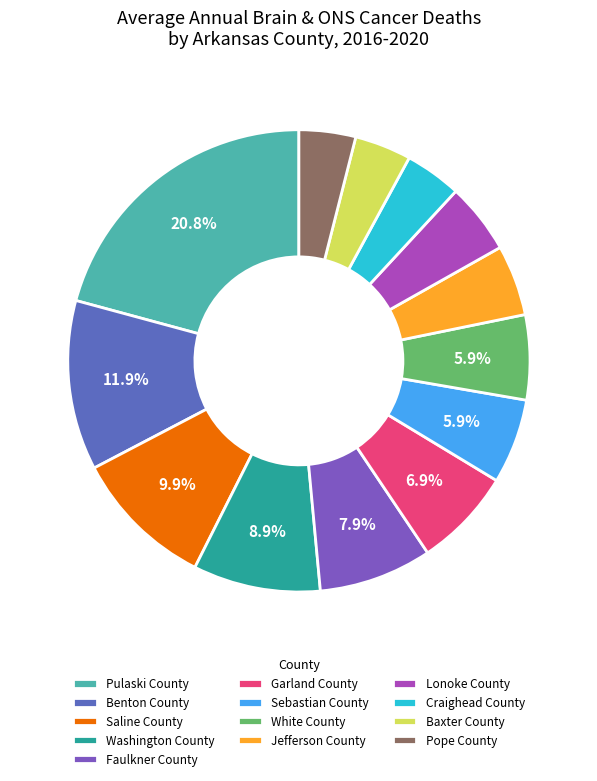

Does Garland County represent more than half of the total?

No